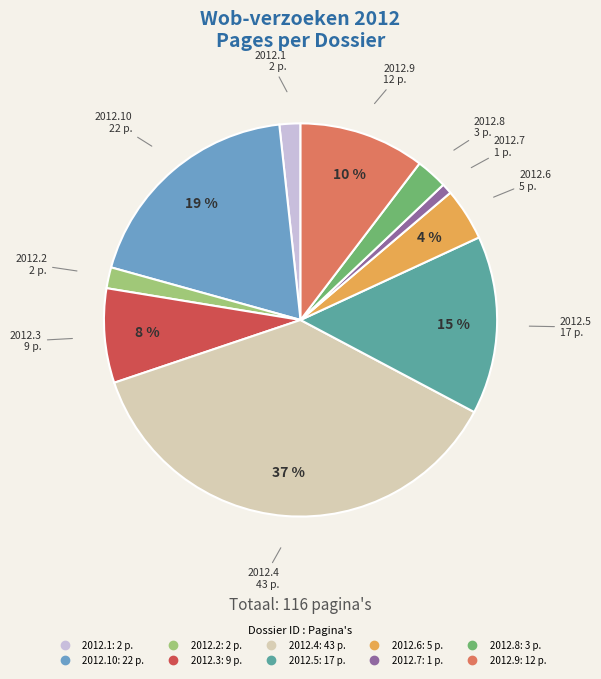

Is there a majority slice in this chart?

No